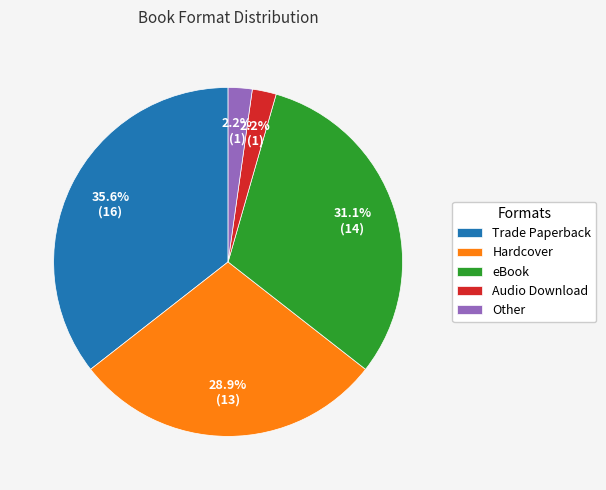

To the nearest percent, what percentage of the pie is Hardcover?

29%